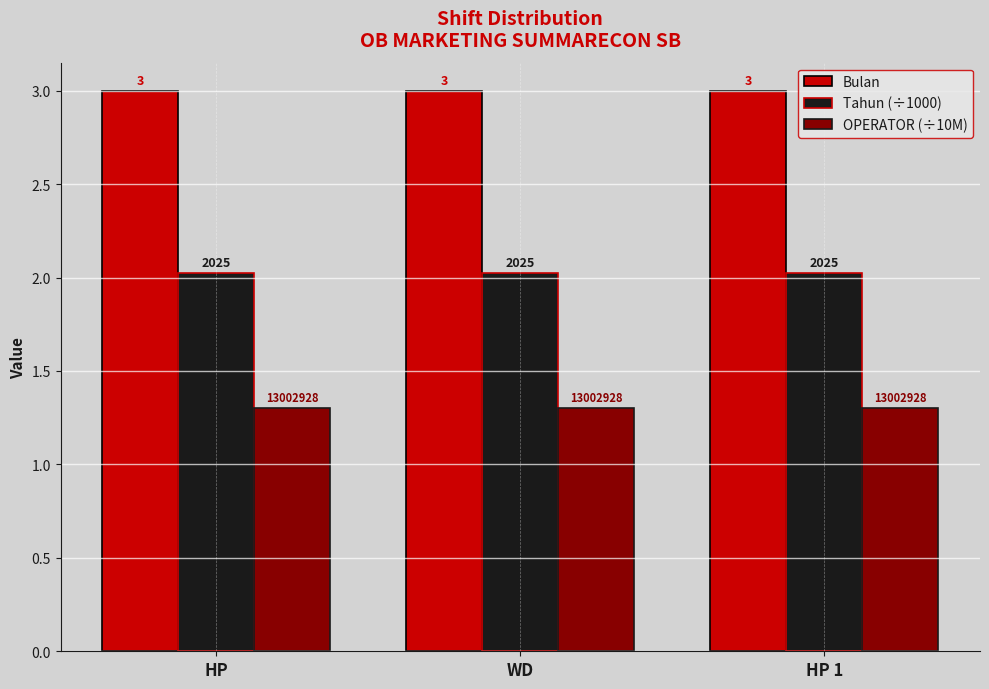

List the series in order of their peak value, highest first.

Bulan, Tahun (÷1000), OPERATOR (÷10M)